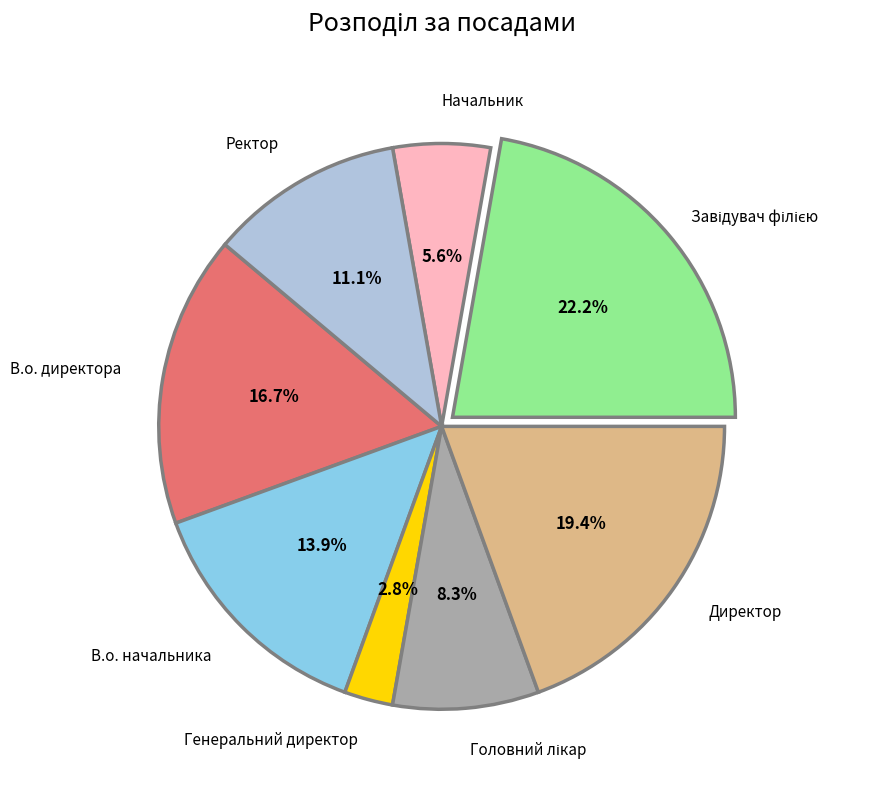

Is there any slice that represents more than half of the pie?

No